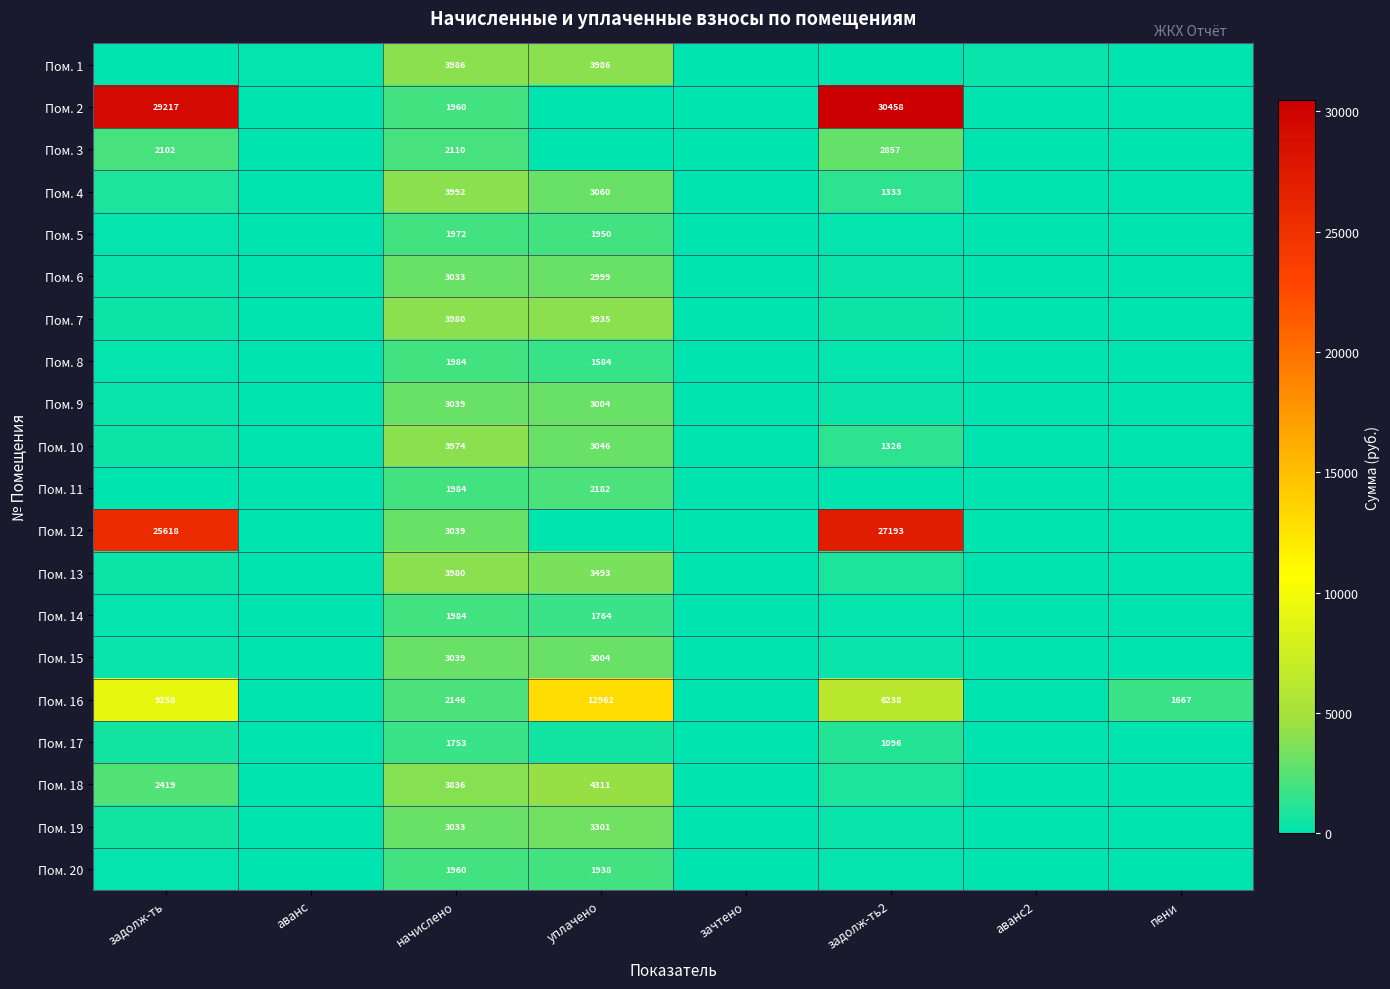

Rank the series at уплачено from highest to lowest value.

Пом. 16, Пом. 18, Пом. 1, Пом. 7, Пом. 13, Пом. 19, Пом. 4, Пом. 10, Пом. 9, Пом. 15, Пом. 6, Пом. 11, Пом. 5, Пом. 20, Пом. 14, Пом. 8, Пом. 17, Пом. 2, Пом. 3, Пом. 12